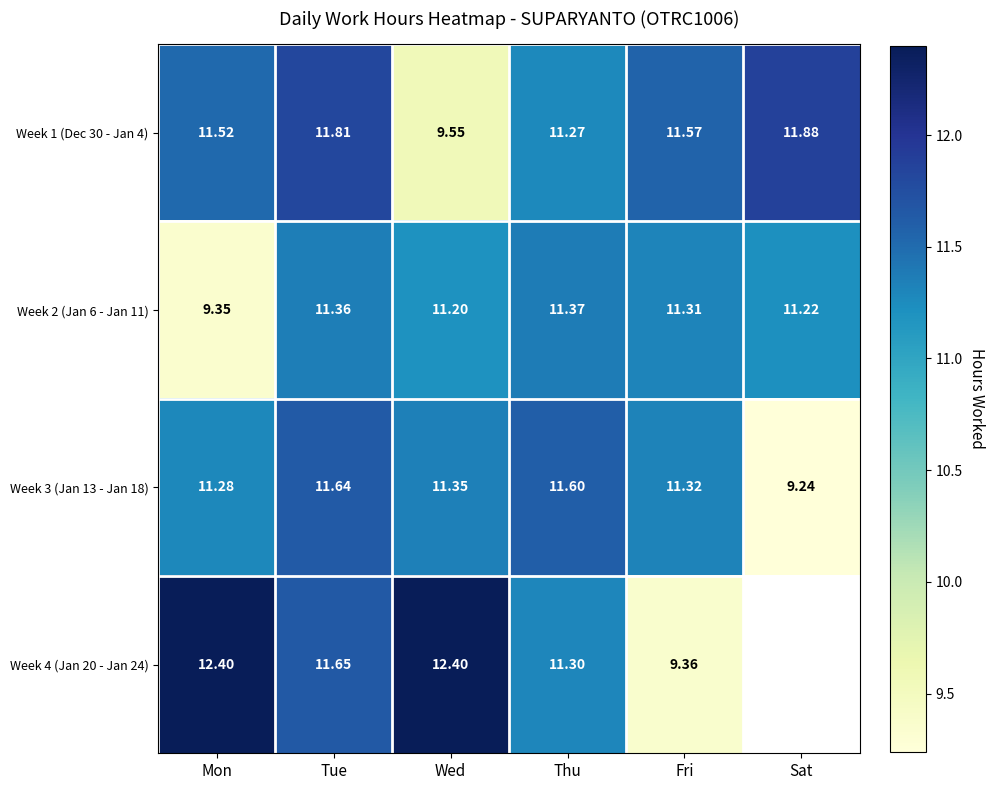

Which category has the highest value in the Week 3 (Jan 13 - Jan 18) series?

Tue